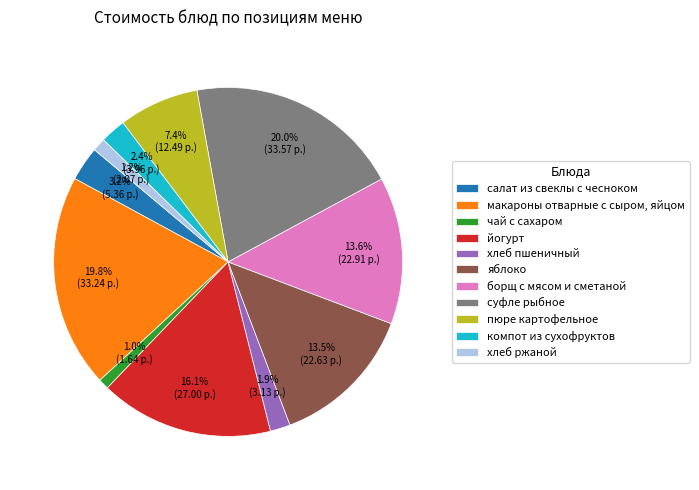

Is there any slice that represents more than half of the pie?

No